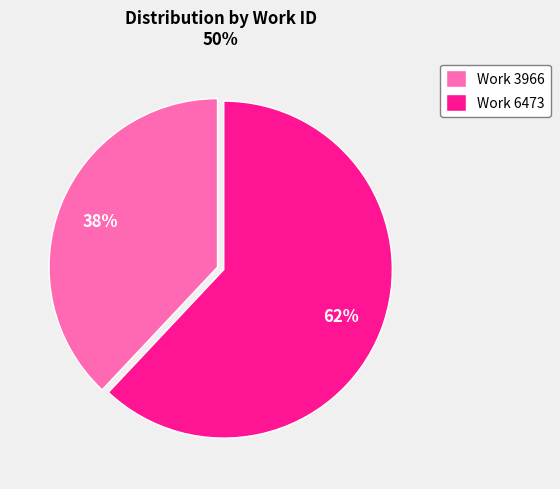

Is it true that Work 3966 is 50% of the pie?

False